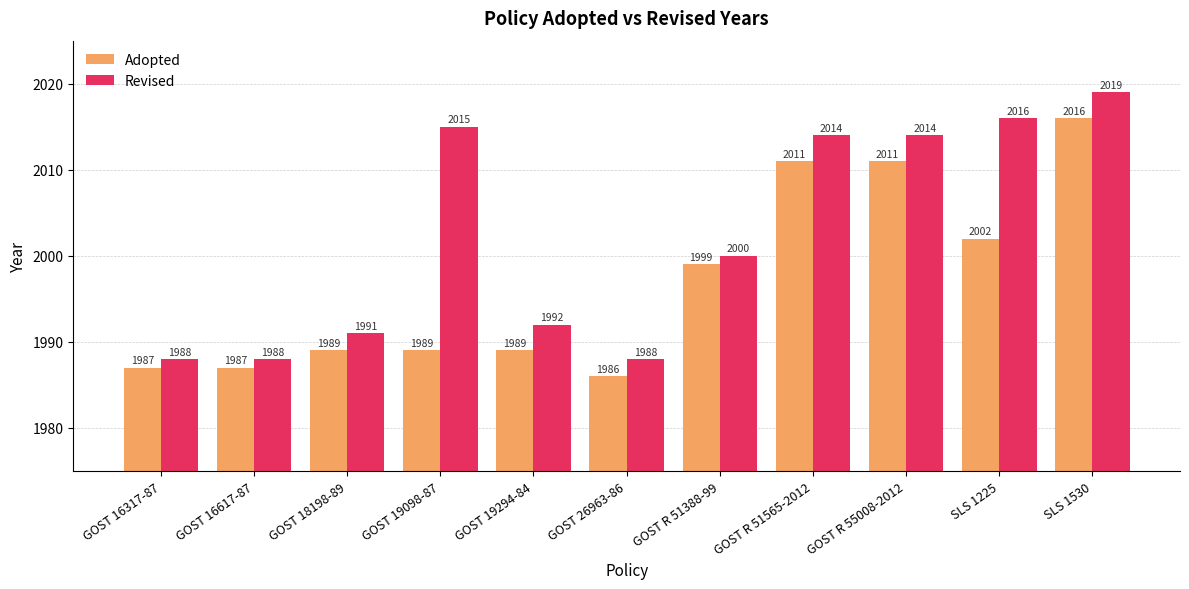

Are the bars grouped side by side (vs. stacked)?

Yes